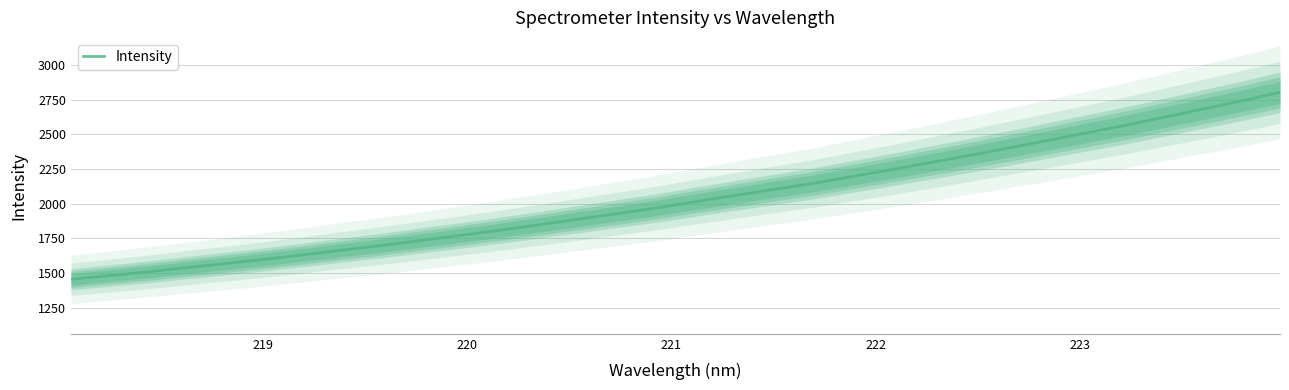

The value at 218 is 944.2. True or false?

False